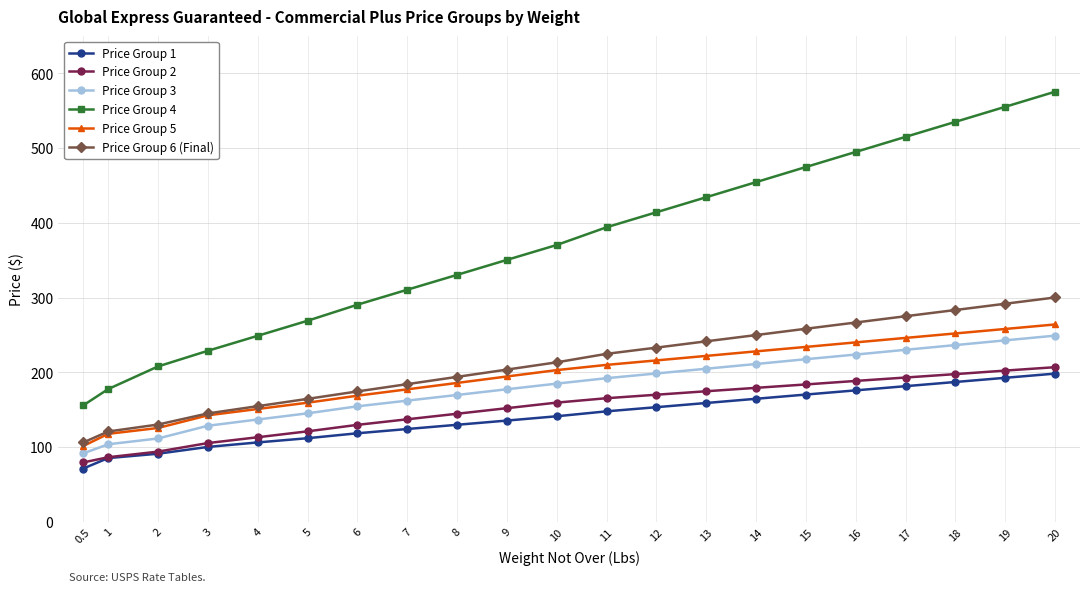

Rank the series at 17 from lowest to highest value.

Price Group 1, Price Group 2, Price Group 3, Price Group 5, Price Group 6 (Final), Price Group 4